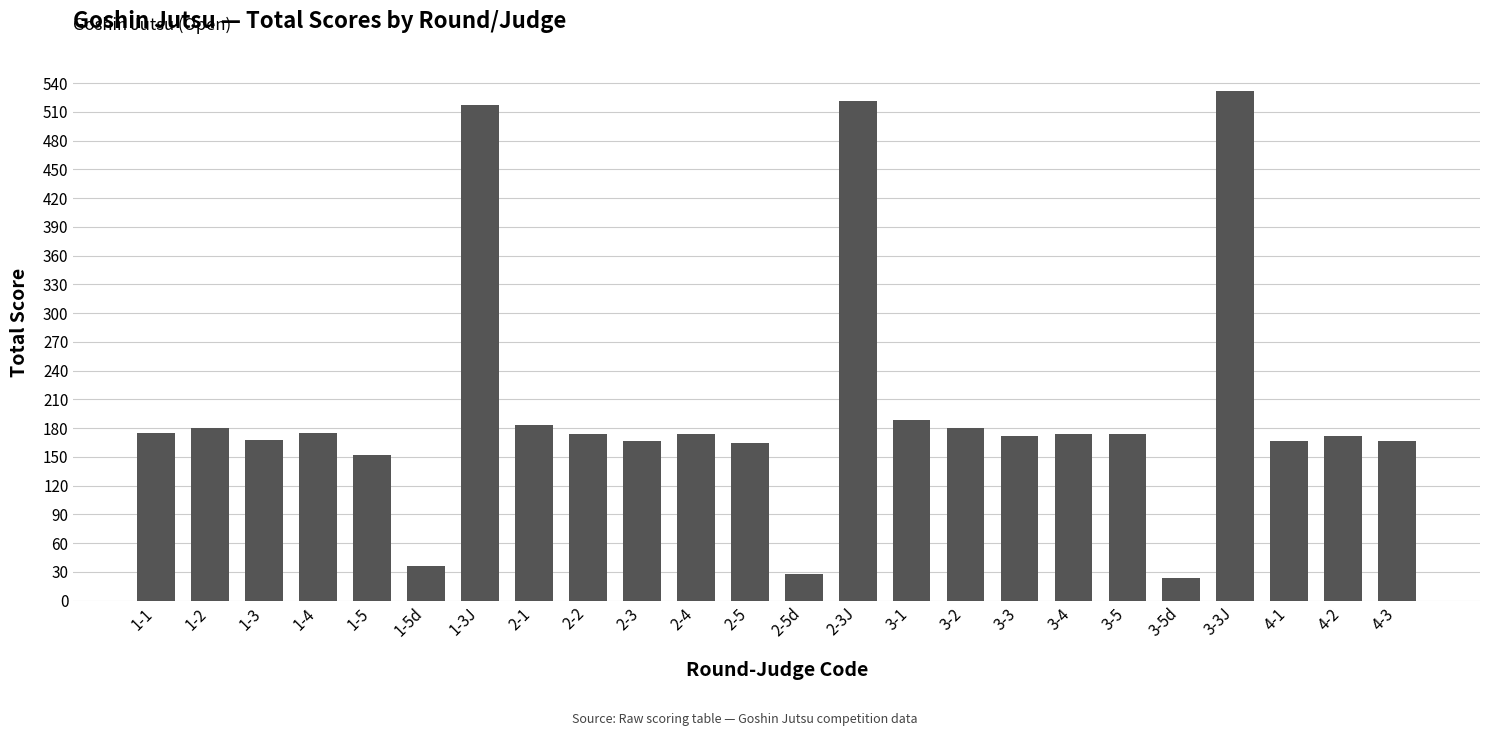

Is it true that the value at 3-1 is 188.5?

True